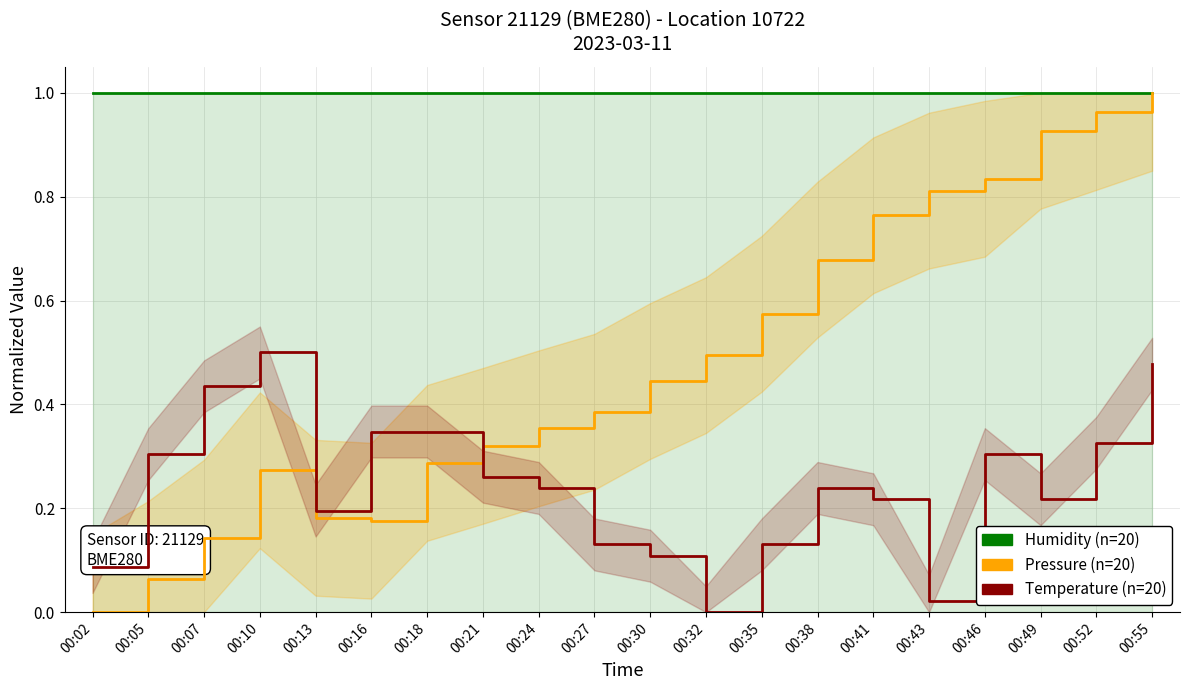

What is the total value across all series at 00:32?

1.5